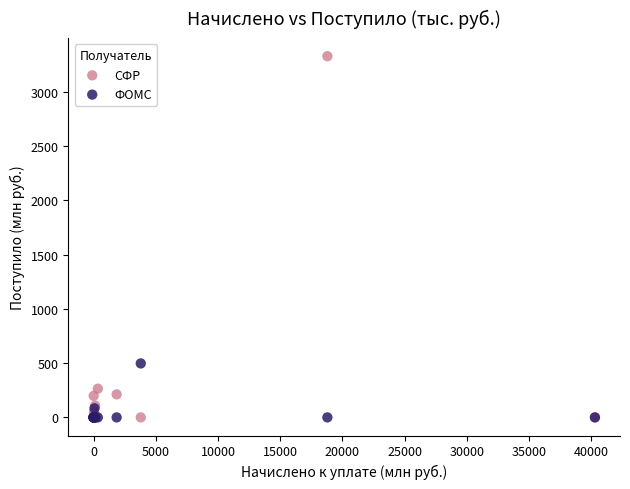

Across all series, what Y value is closest to 1664?

497.6